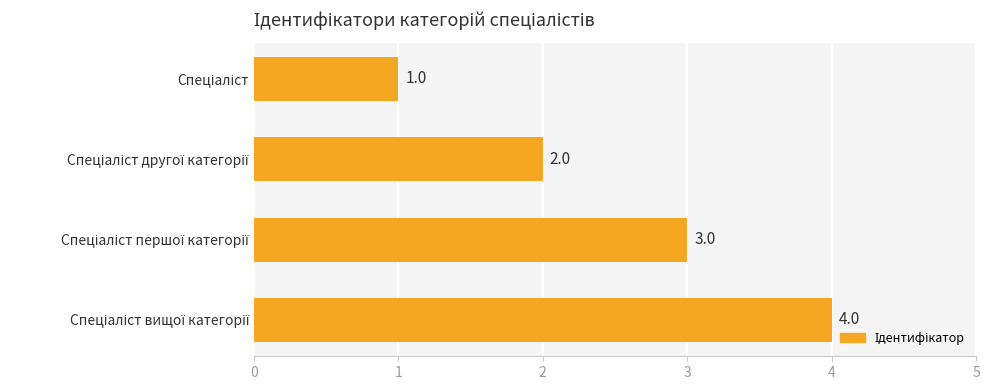

What is the value of the 4th bar from the top?

4